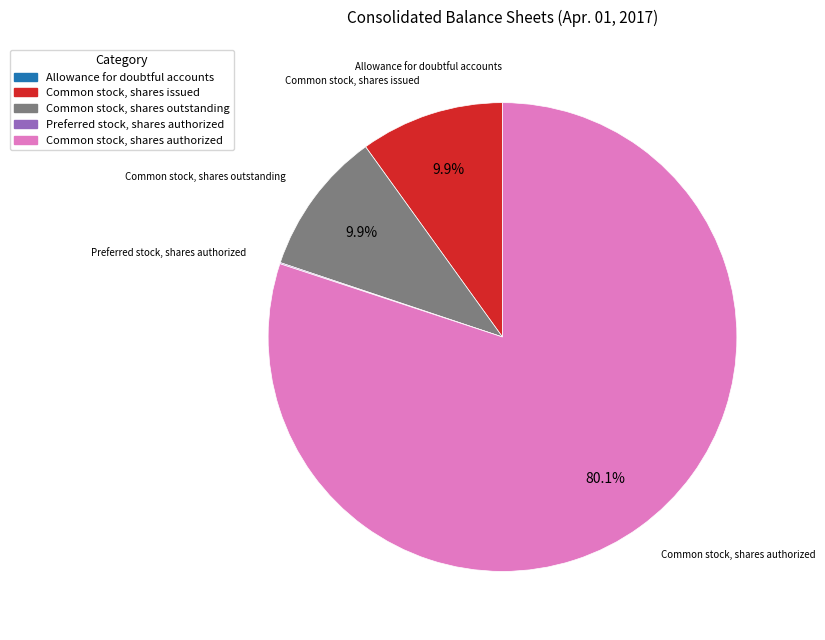

What is the majority slice?

Common stock, shares authorized